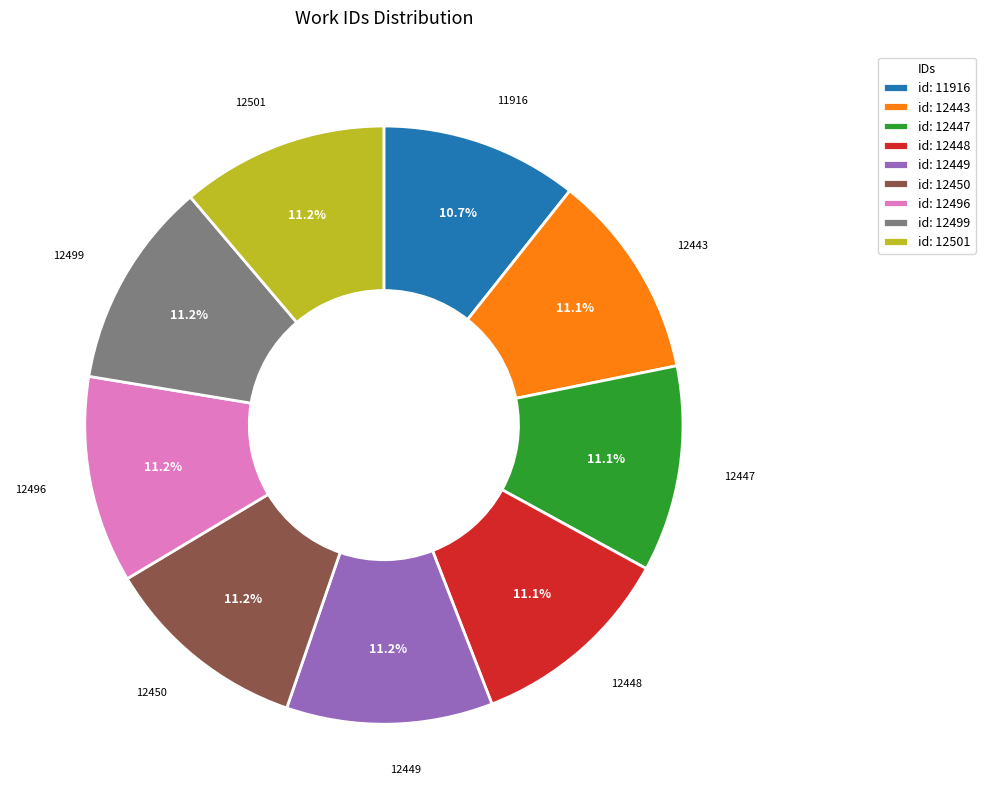

Is there a majority slice in this chart?

No